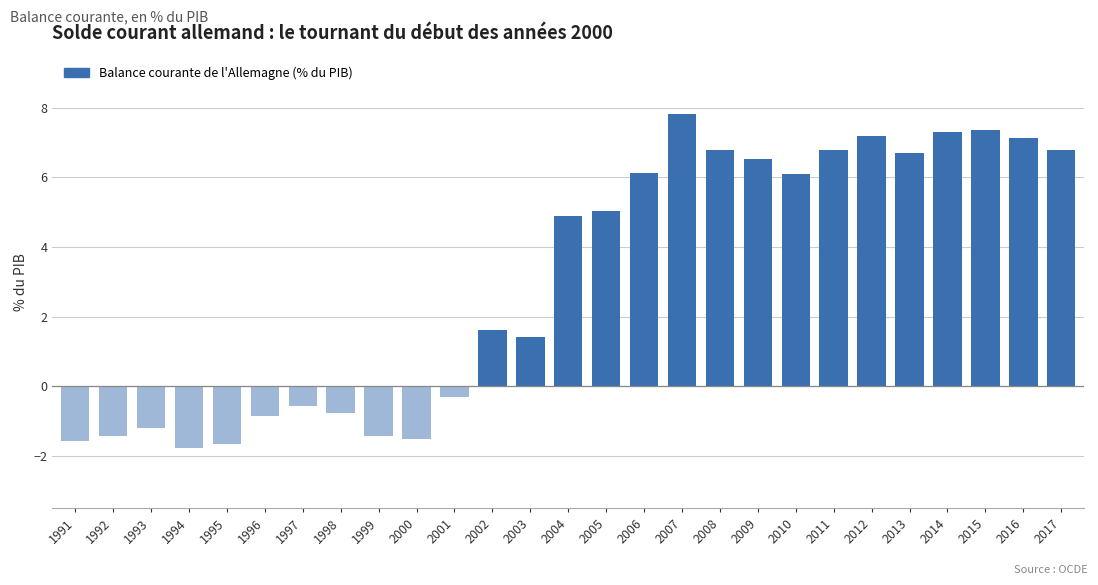

What value does the data have at 2016?

7.1